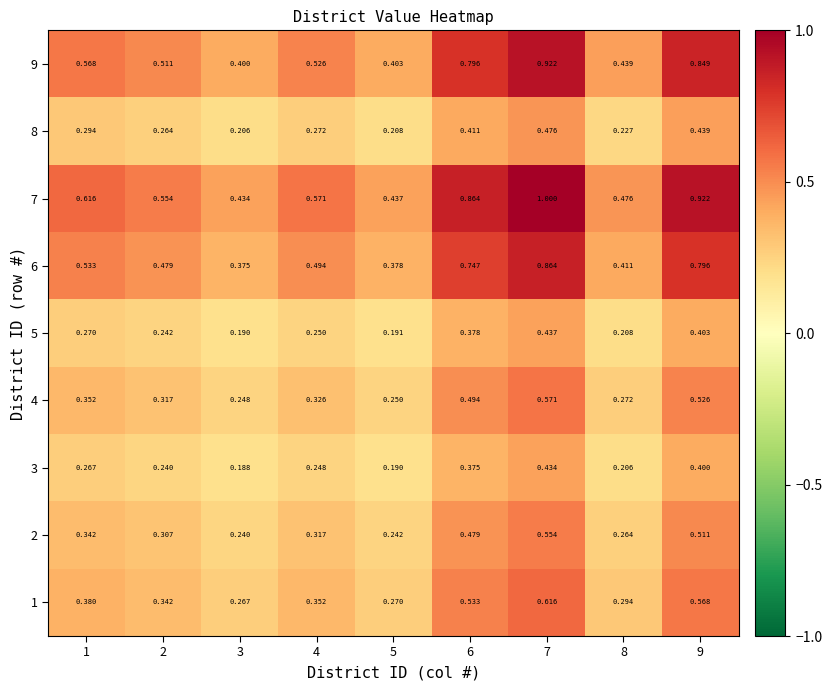

Is the value of 1 at 6 greater than the value of 7 at 7?

No